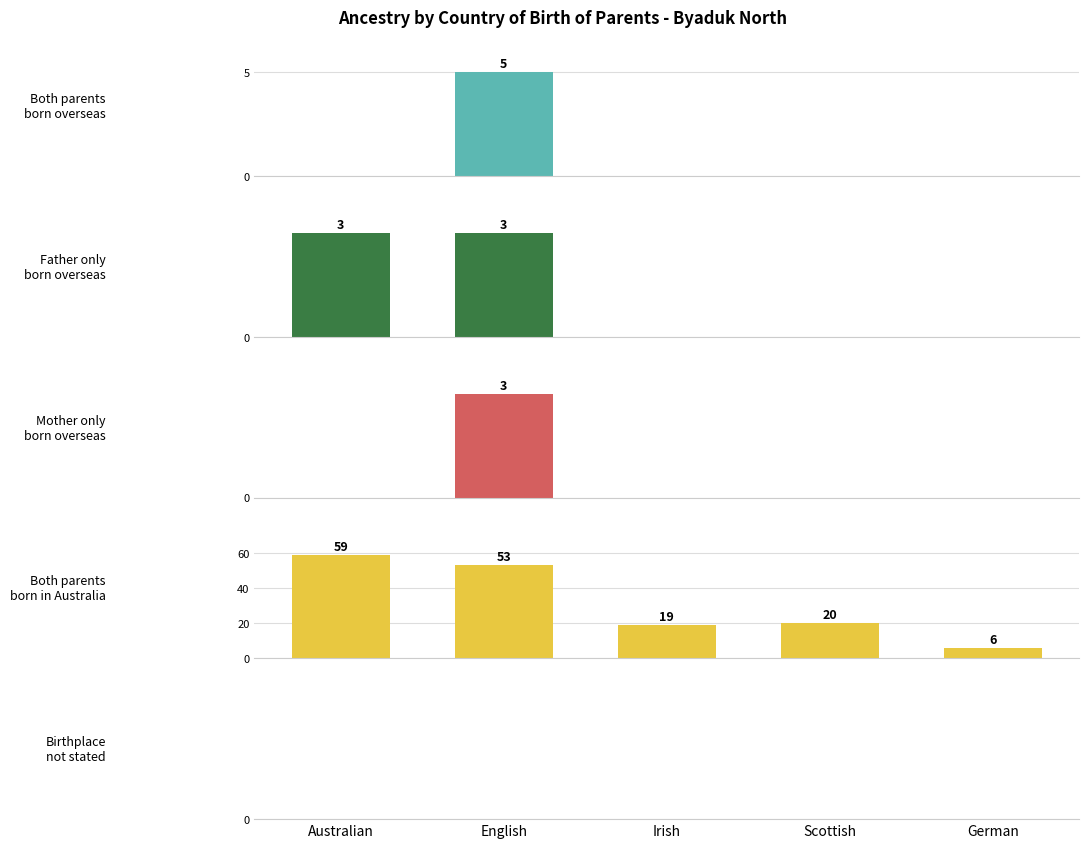

Which series has the largest total across all categories?

Both parents born in Australia